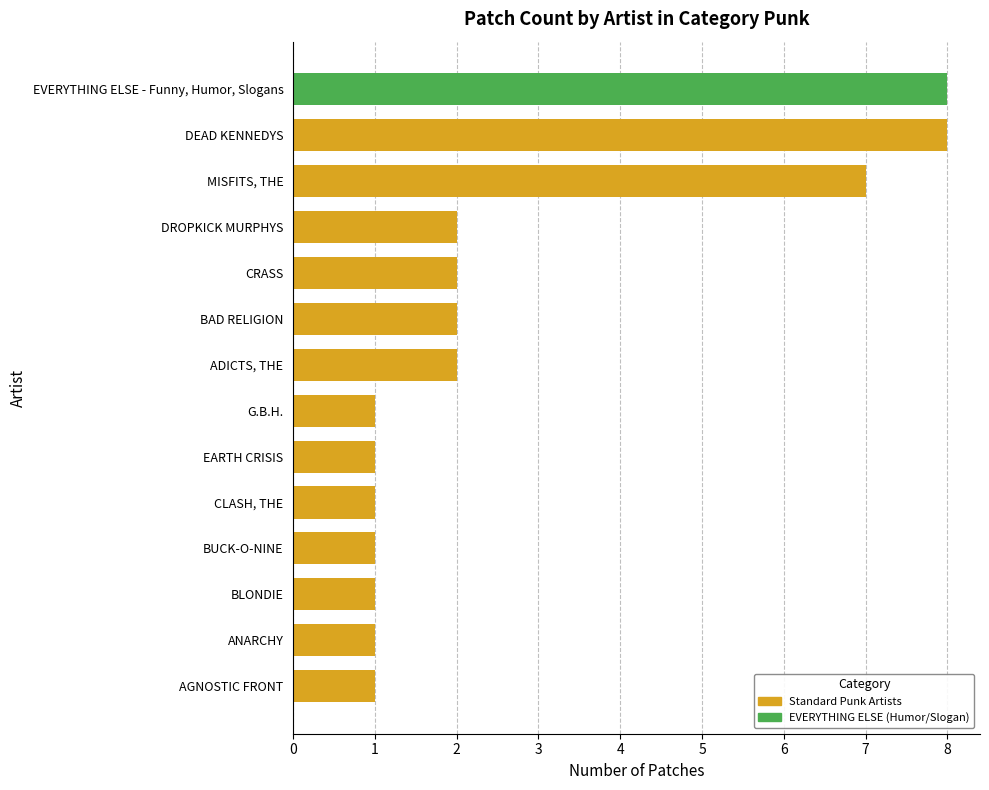

What is the greatest value displayed?

8